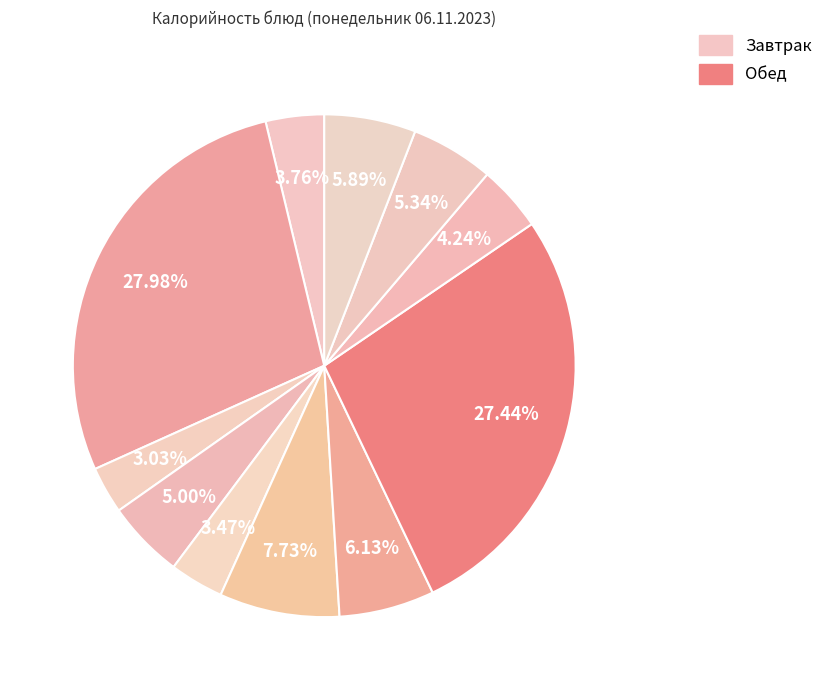

Is there a majority slice in this chart?

No